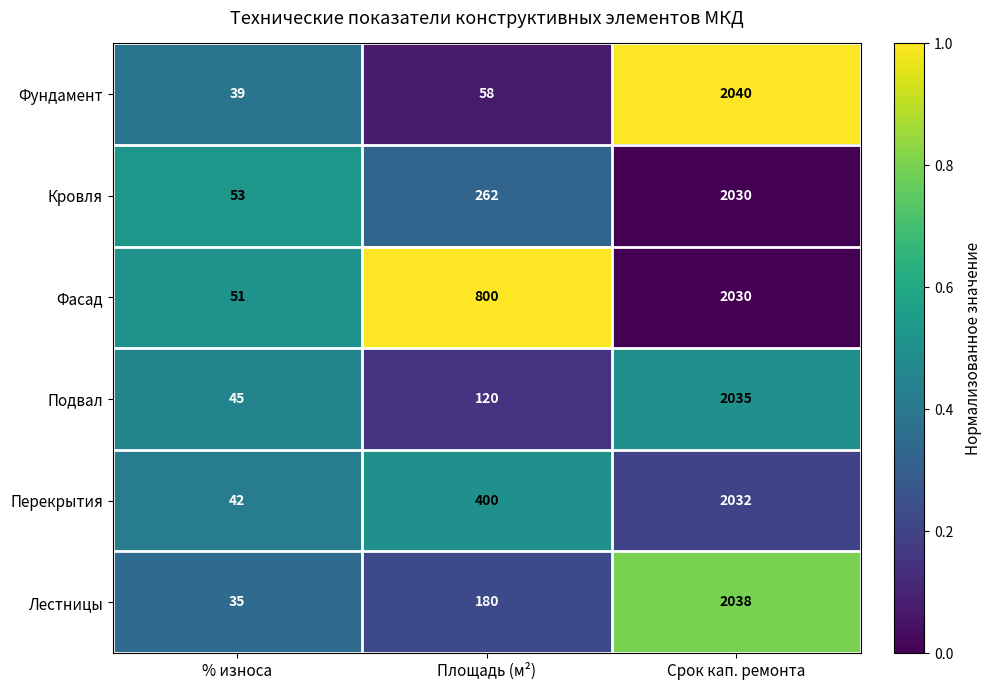

Which label corresponds to the largest value in the chart?

Срок кап. ремонта